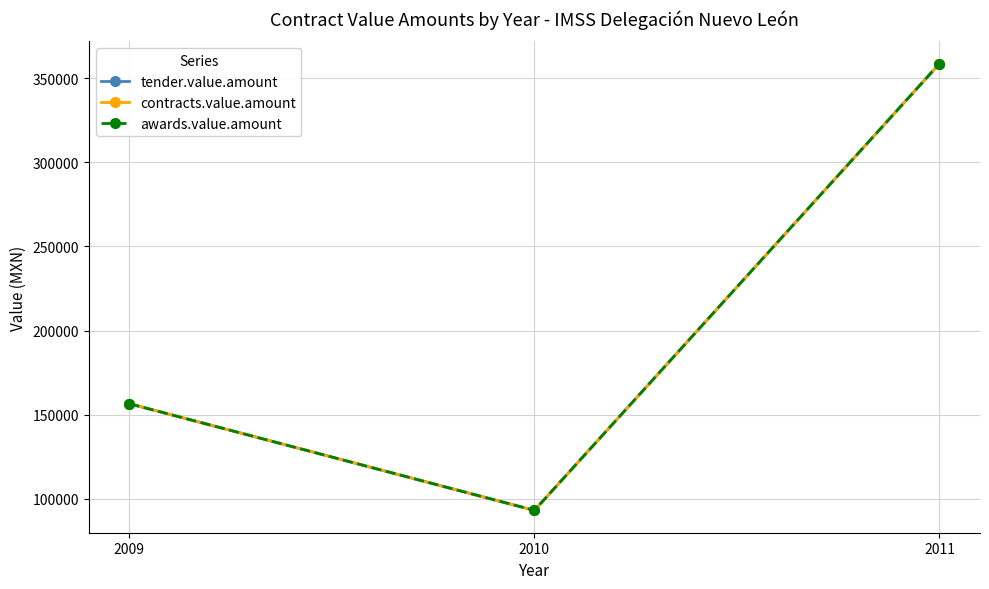

What are all the series names shown in the legend?

tender.value.amount, contracts.value.amount, awards.value.amount